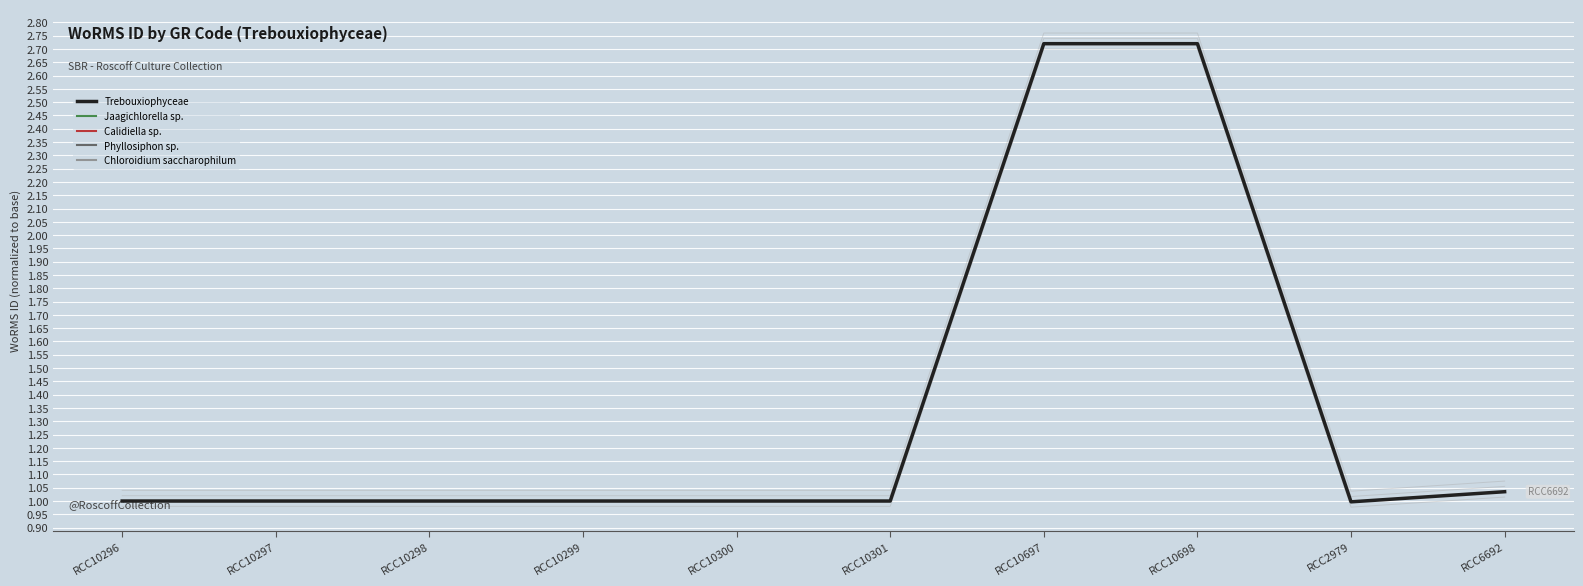

What is the ratio of the value at RCC10697 to the value at RCC10301?

2.7